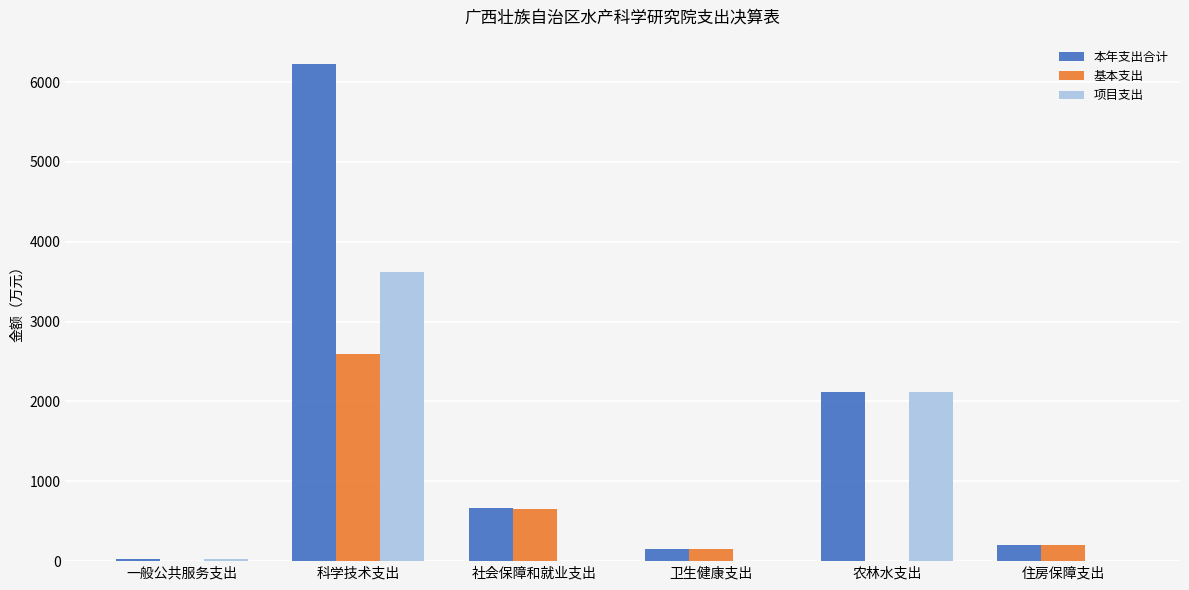

What is the maximum value shown in the chart?

6220.1